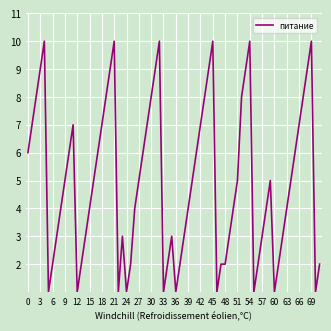

Count the number of categories in the chart.

72